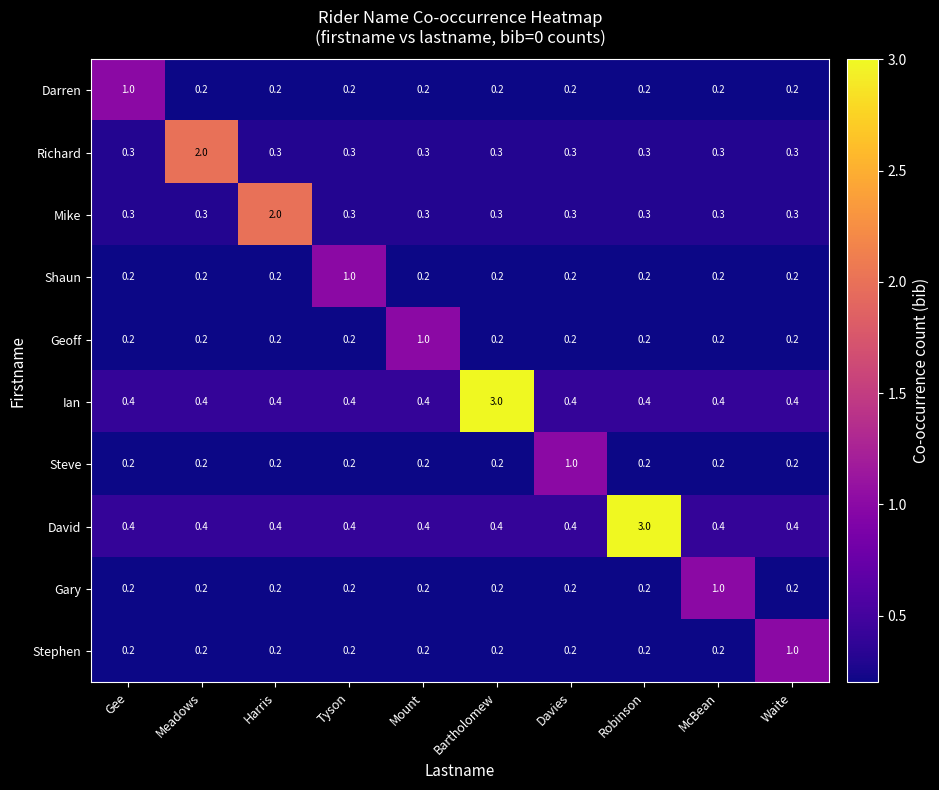

What is the difference between the maximum and minimum values in the Ian series?

2.6